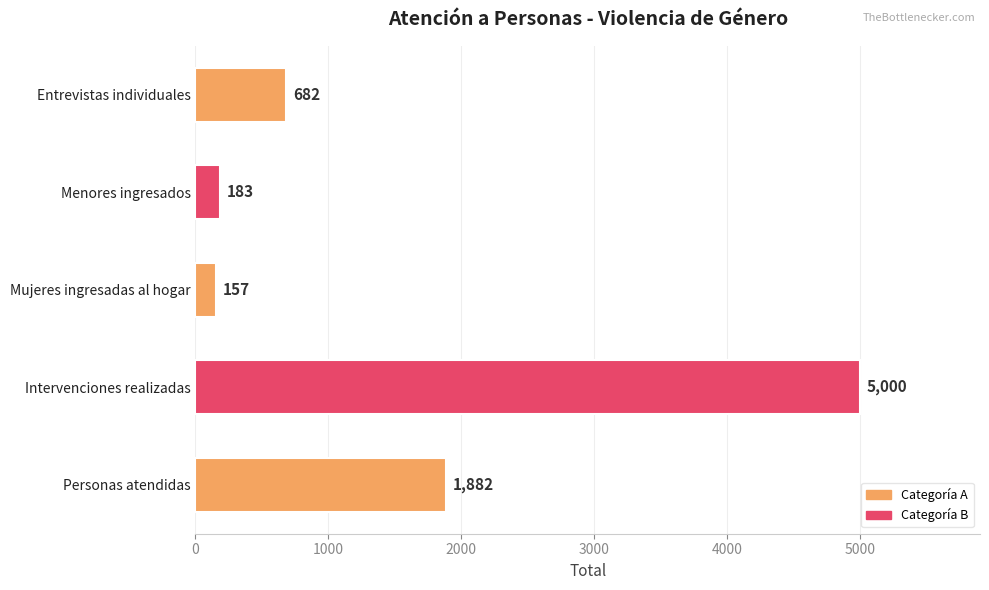

At which category does the chart reach its minimum across all series?

Mujeres ingresadas al hogar